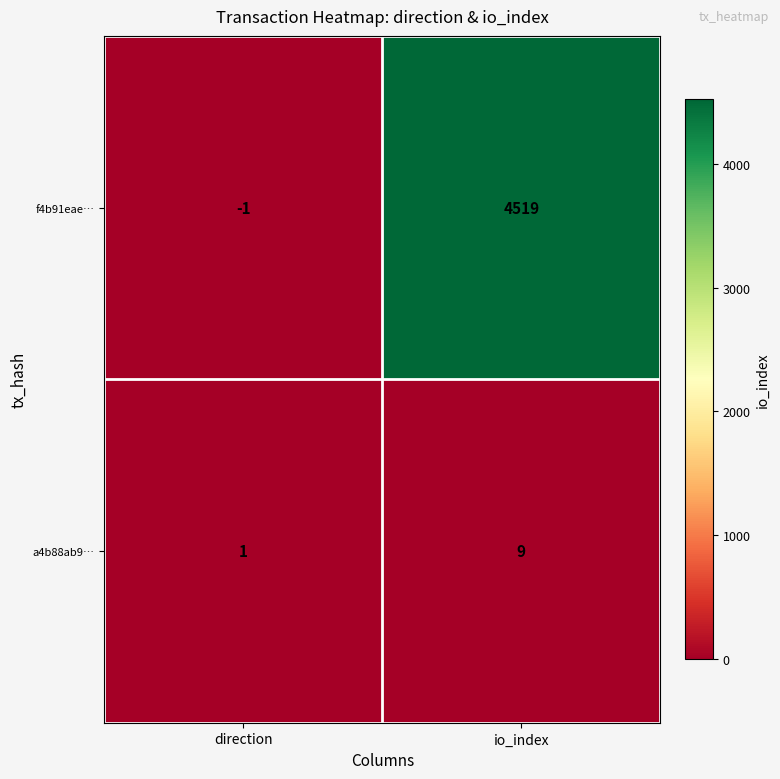

Which series changed the most between direction and io_index?

f4b91eae…